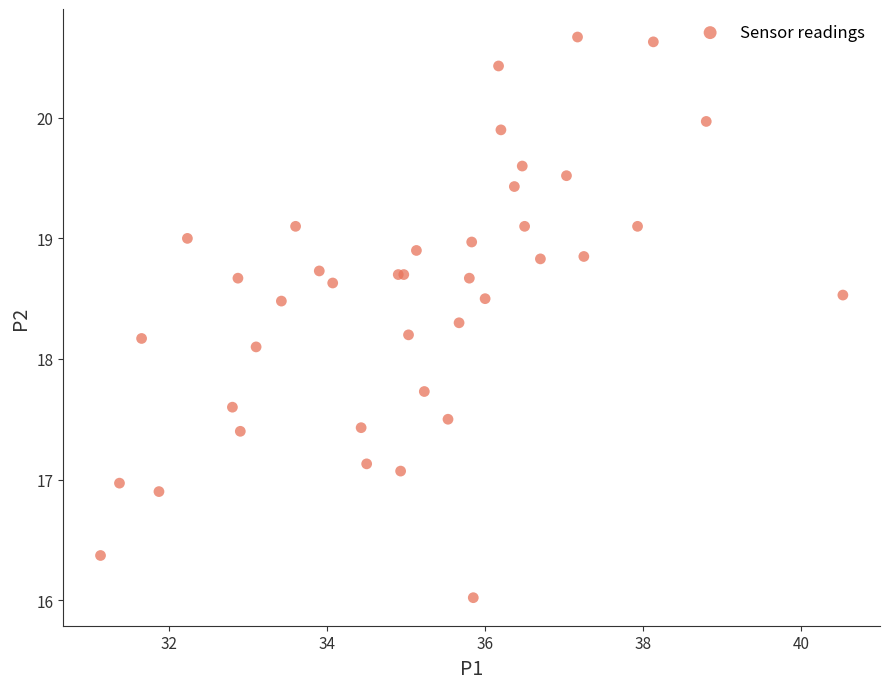

What Y value in the scatter plot is closest to 18?

18.1